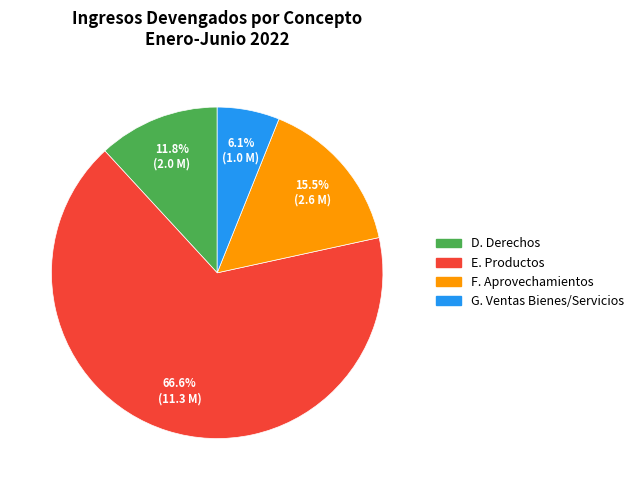

Is there any slice that represents more than half of the pie?

Yes